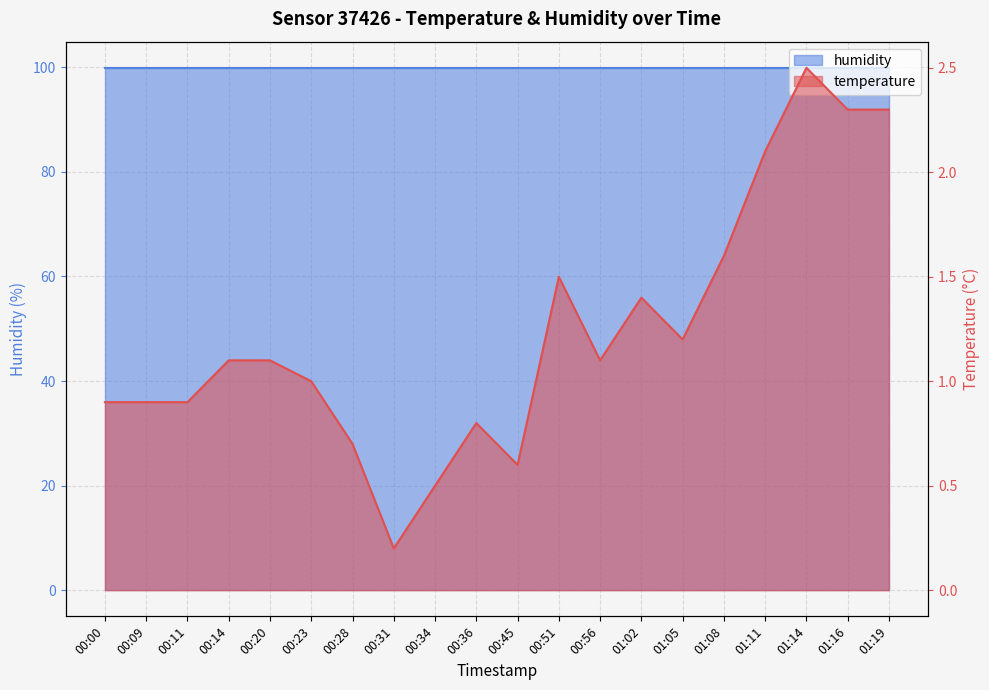

What position from the left is 01:08?

16